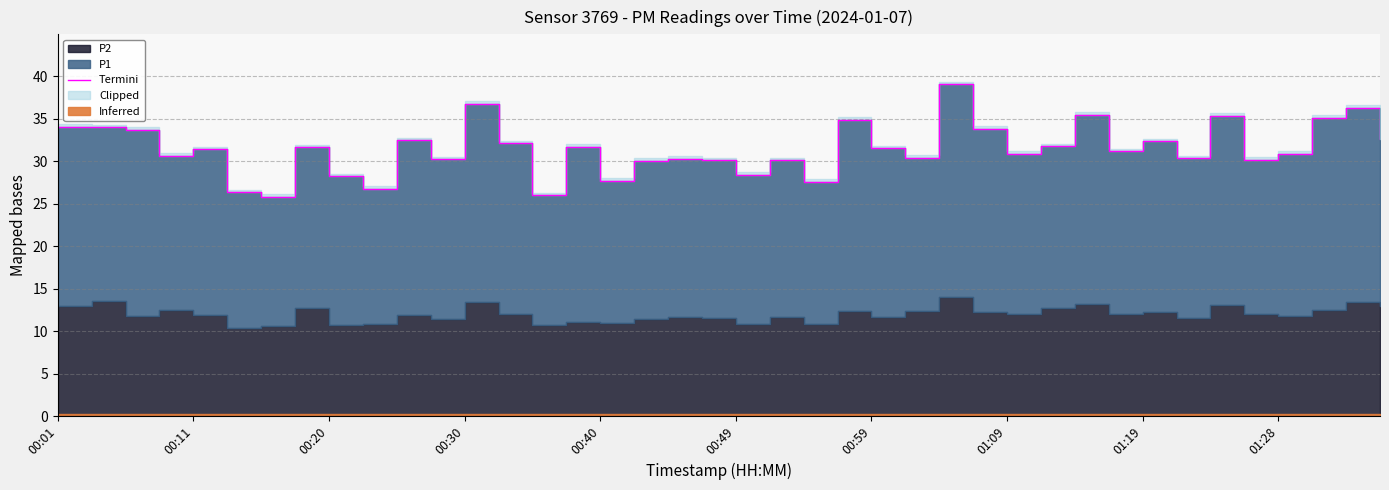

The value at 00:11 is 9.9. True or false?

False